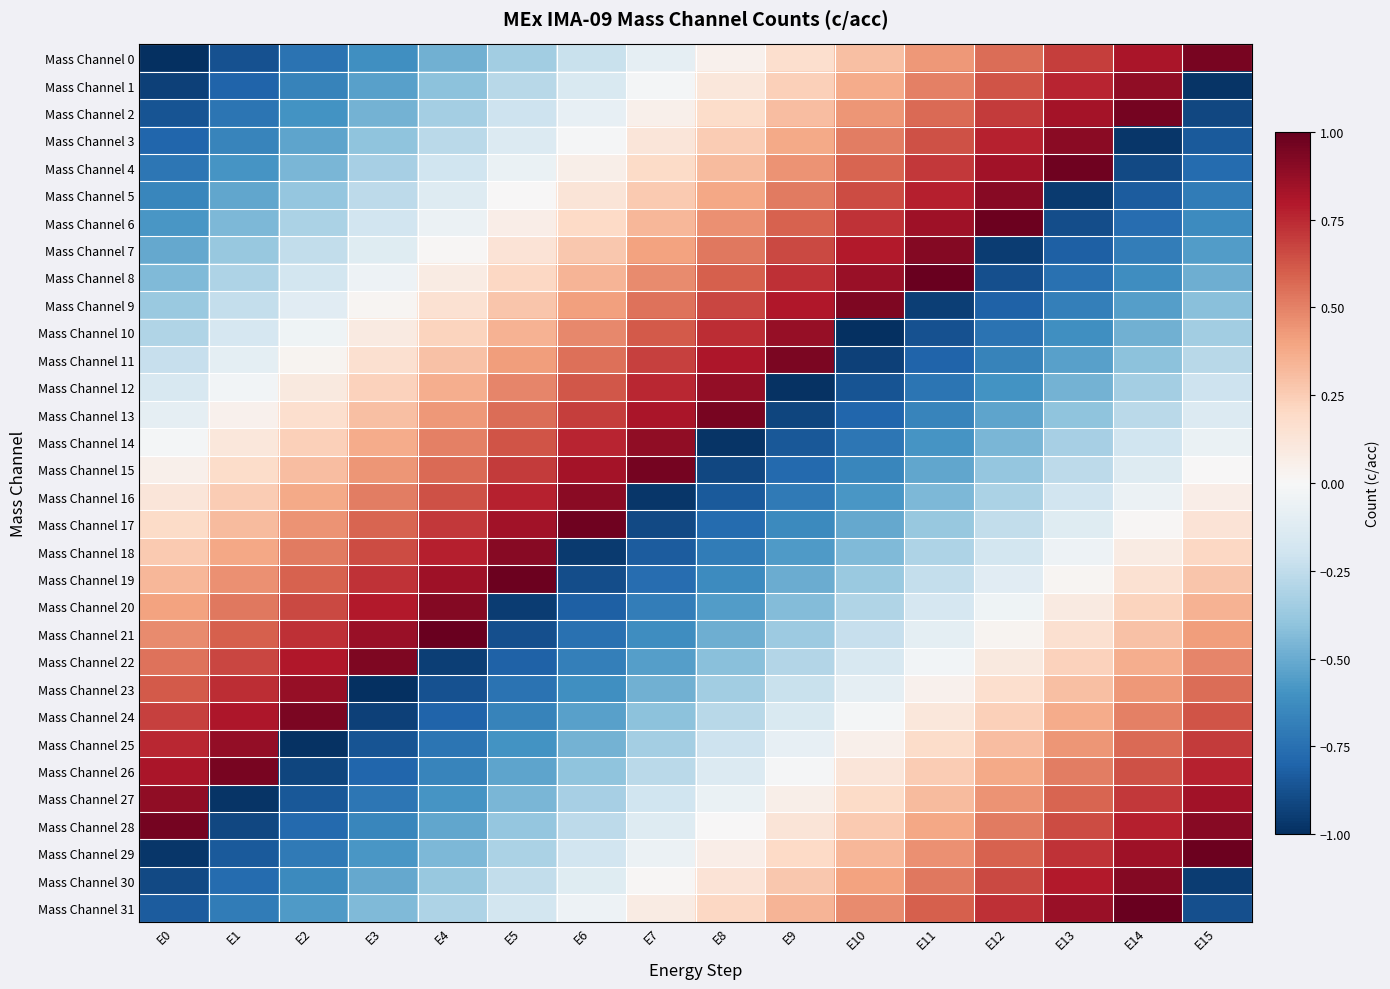

What is the difference between the highest and lowest values at E5?

1.9